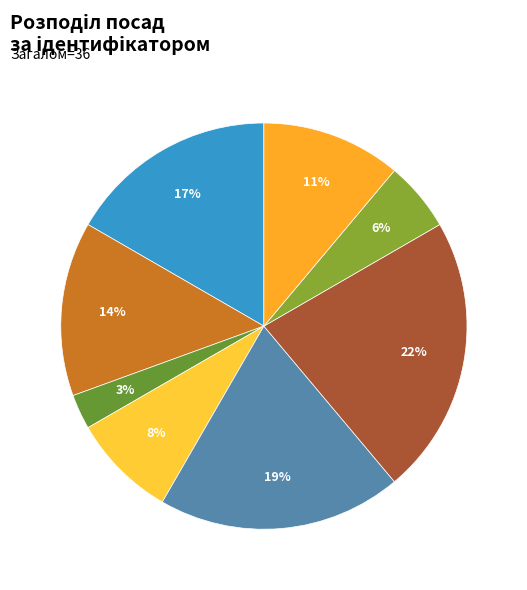

Does any single category account for the majority?

No